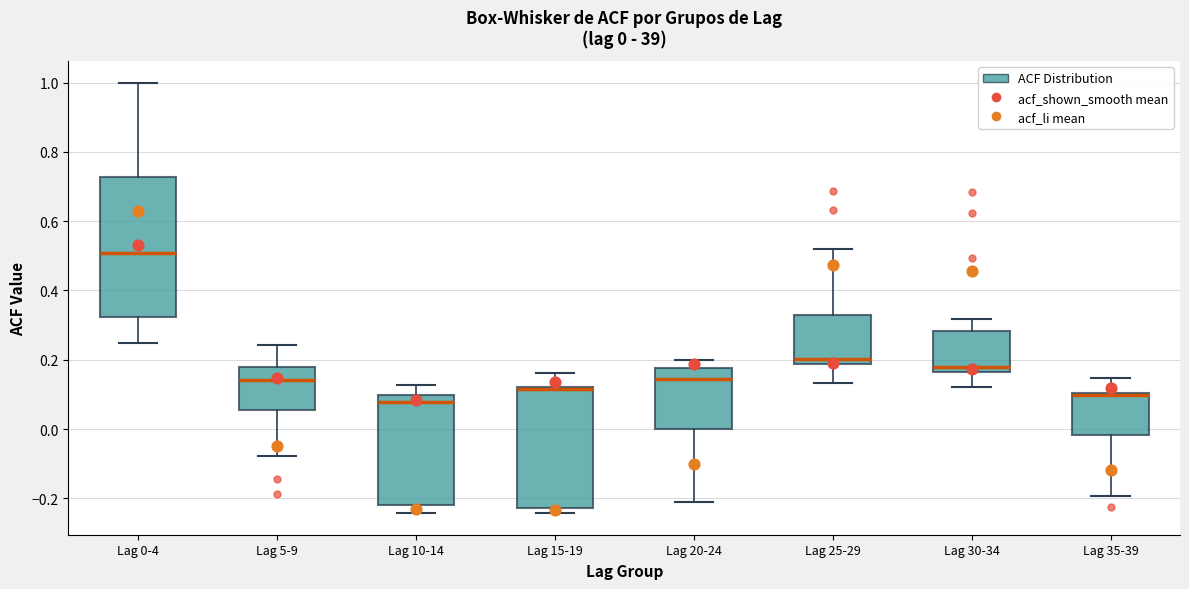

Which box is the tallest, from its lower edge to its upper edge?

Lag 0-4